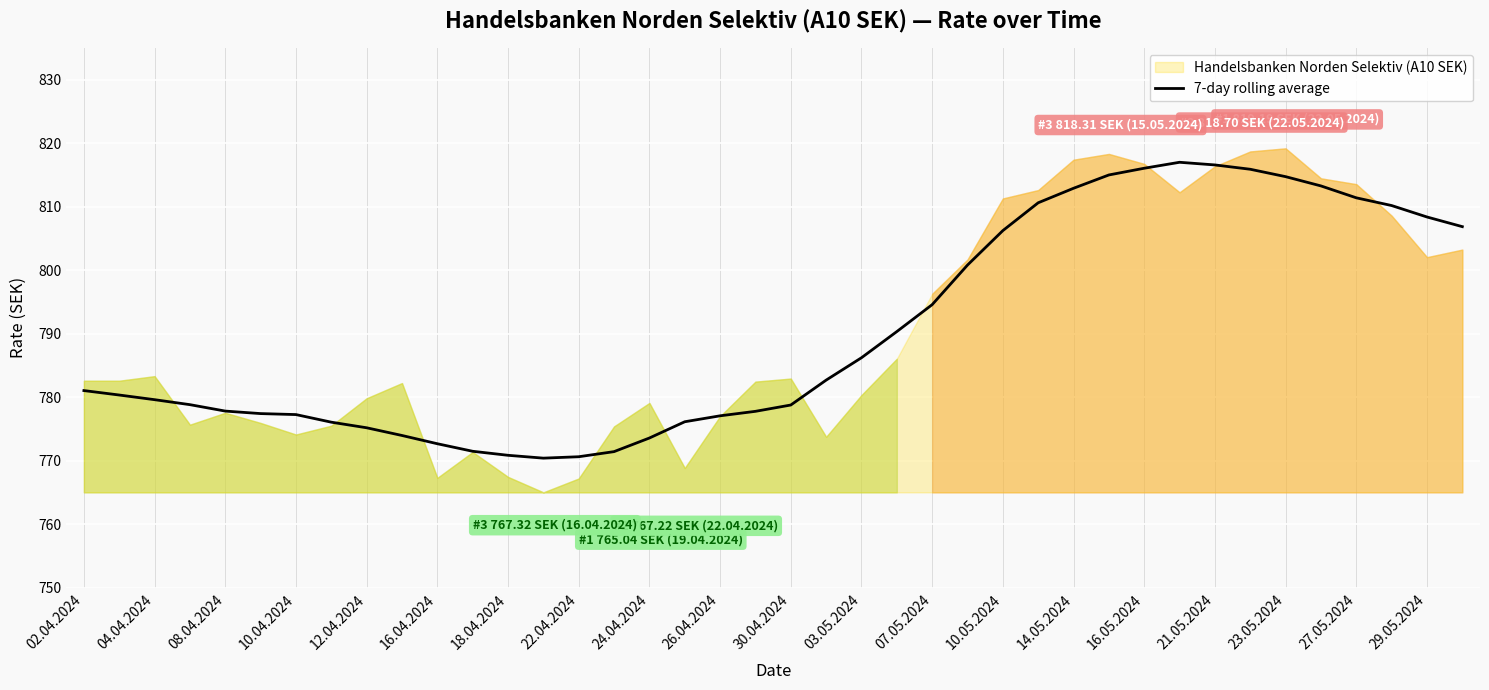

True or false: there are more than 0 points higher than both neighbors.

True